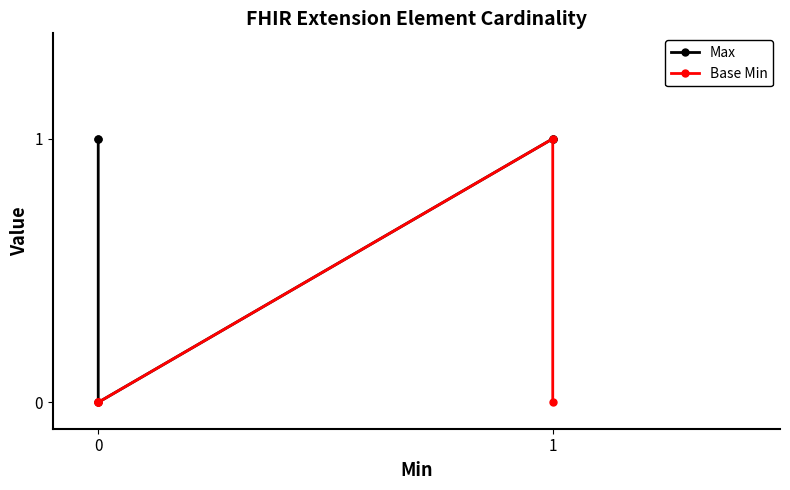

What are all the series names shown in the legend?

Max, Base Min